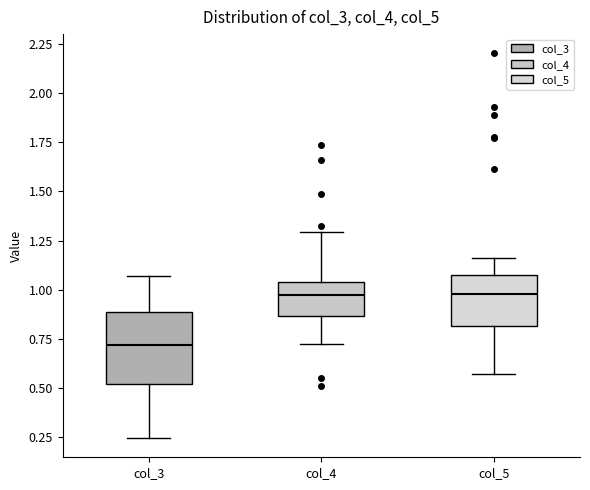

Which box is the tallest, from its lower edge to its upper edge?

col_3